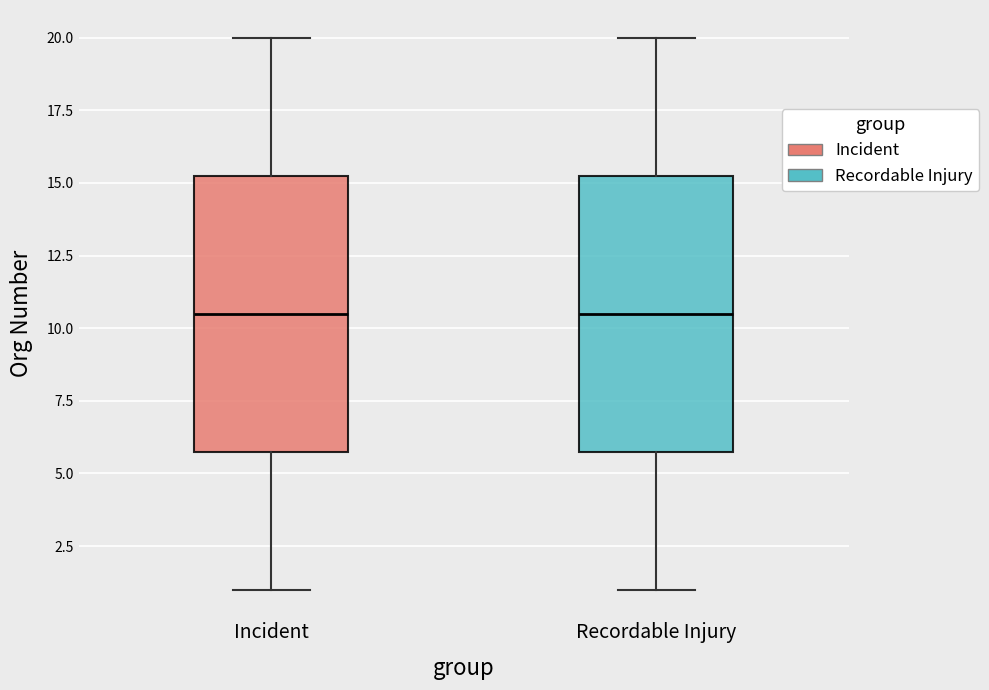

Reading left to right, transcribe this box plot: for each box, give where its median line is, the range the box spans, and where its two whiskers end, as read against the y-axis. The values are not printed on the chart, so give them approximately, as read against the axis.

Incident: median 10.5, box 6.0 to 15.5, whiskers 1.0 to 20.0
Recordable Injury: median 10.5, box 6.0 to 15.5, whiskers 1.0 to 20.0